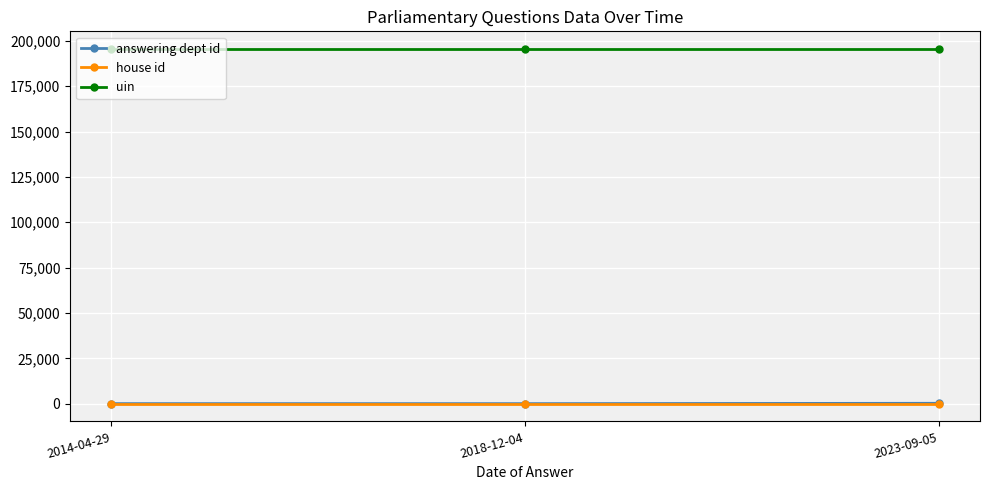

What is the maximum value for uin?

195482